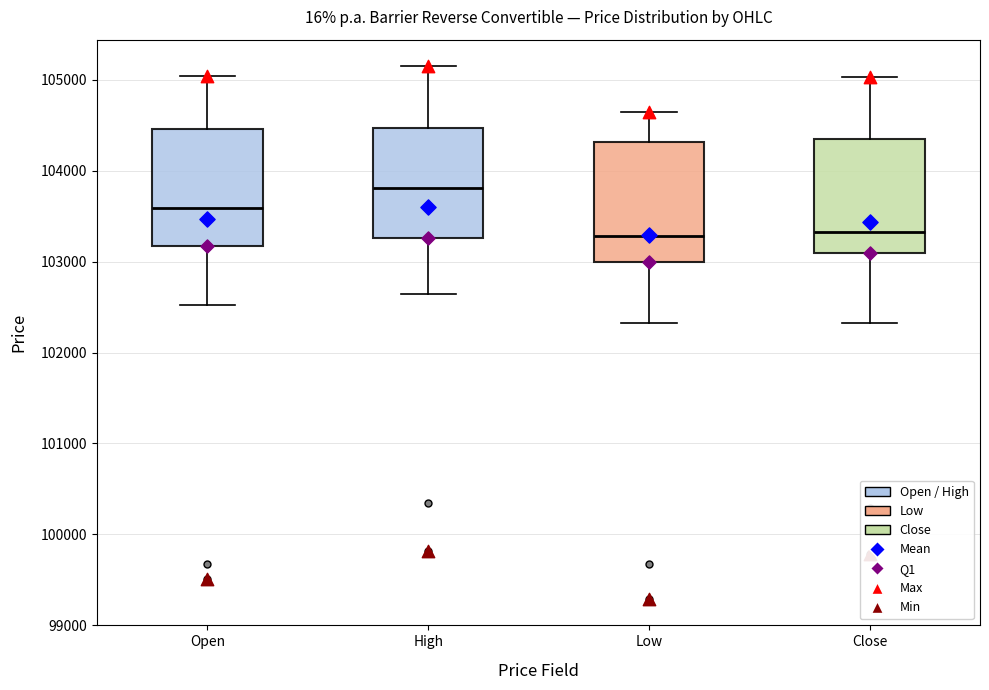

Where does the median line of the box for Low sit on the y-axis? The values are not printed on the chart, so give them approximately, as read against the axis.

103300